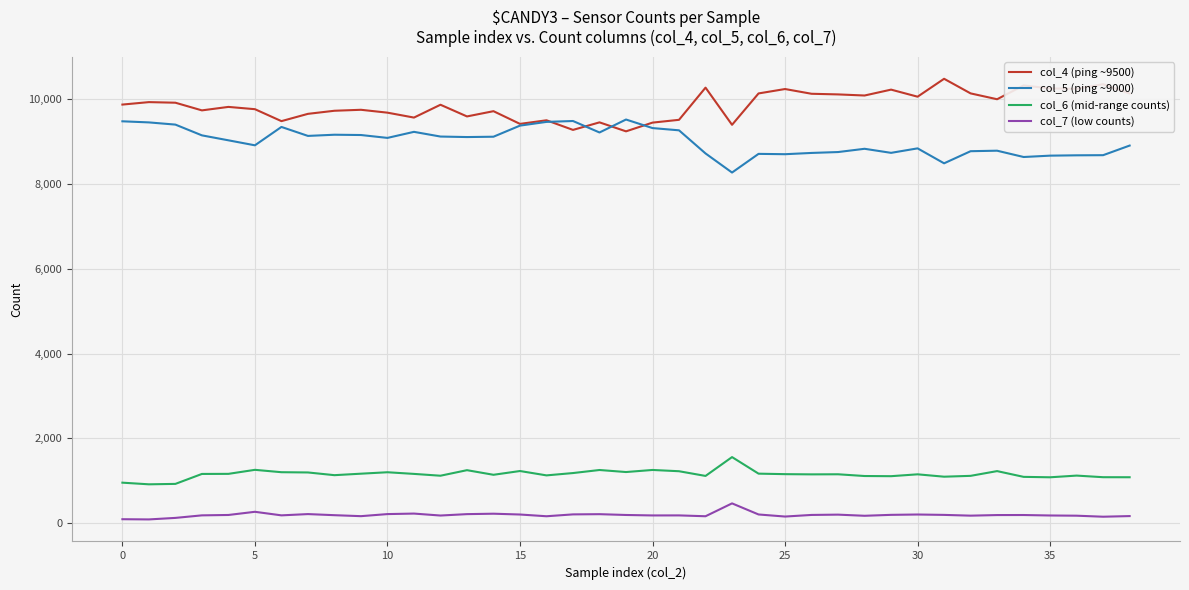

What is the smallest value displayed?

82